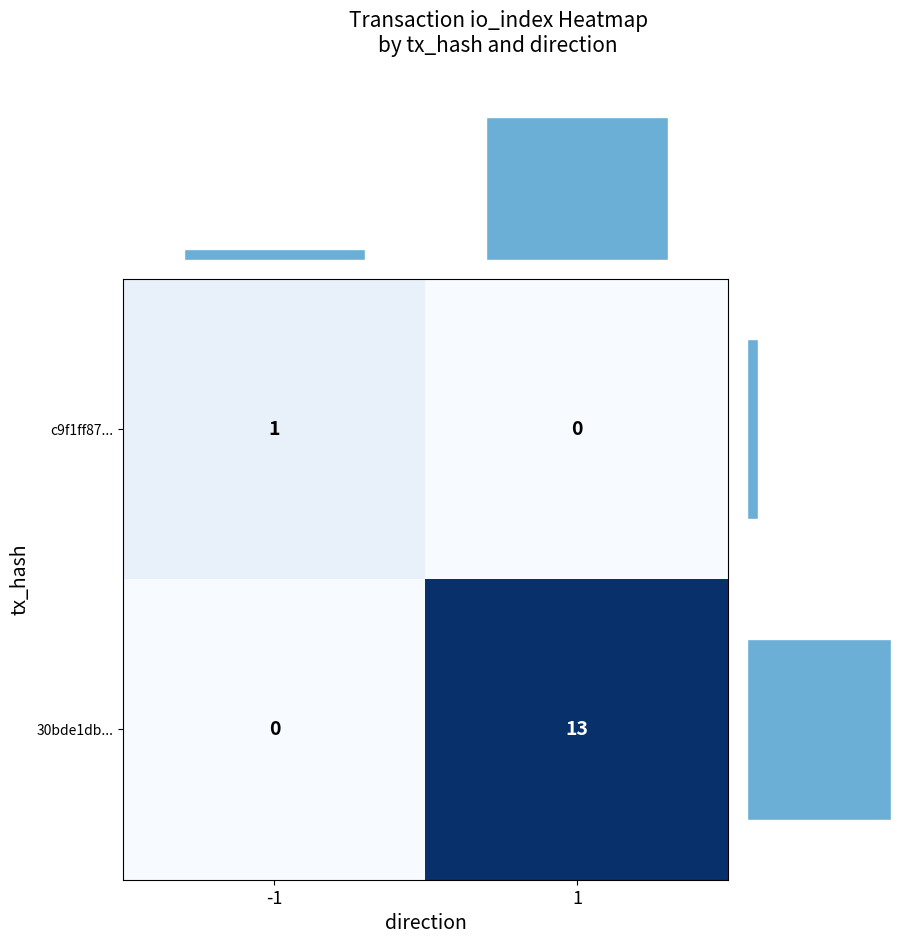

List the labels in order of c9f1ff87... value, largest first.

-1, 1